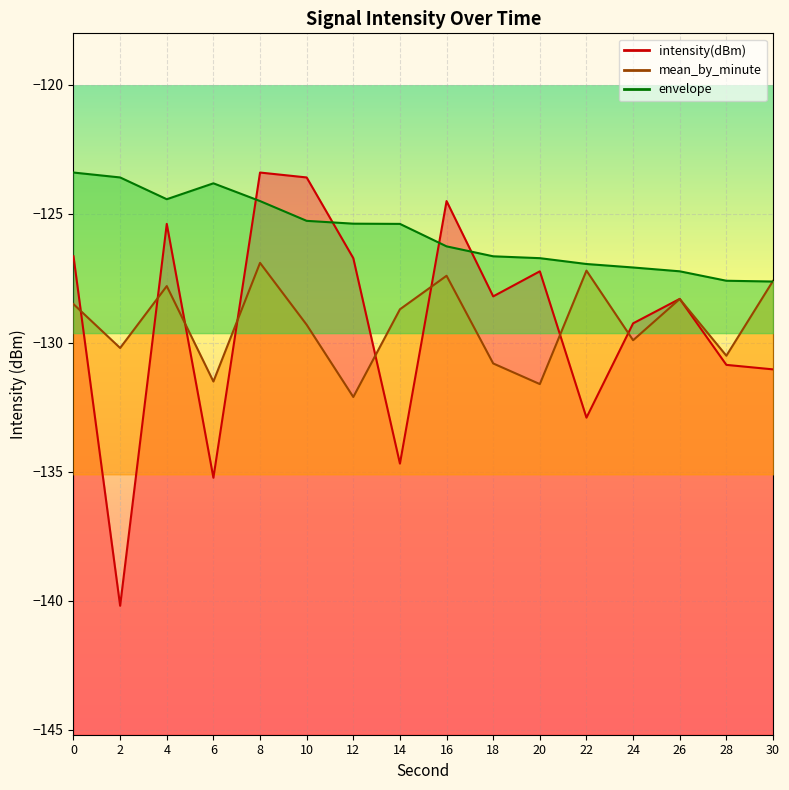

After their last crossing, which series has the higher values: mean_by_minute or intensity(dBm)?

mean_by_minute